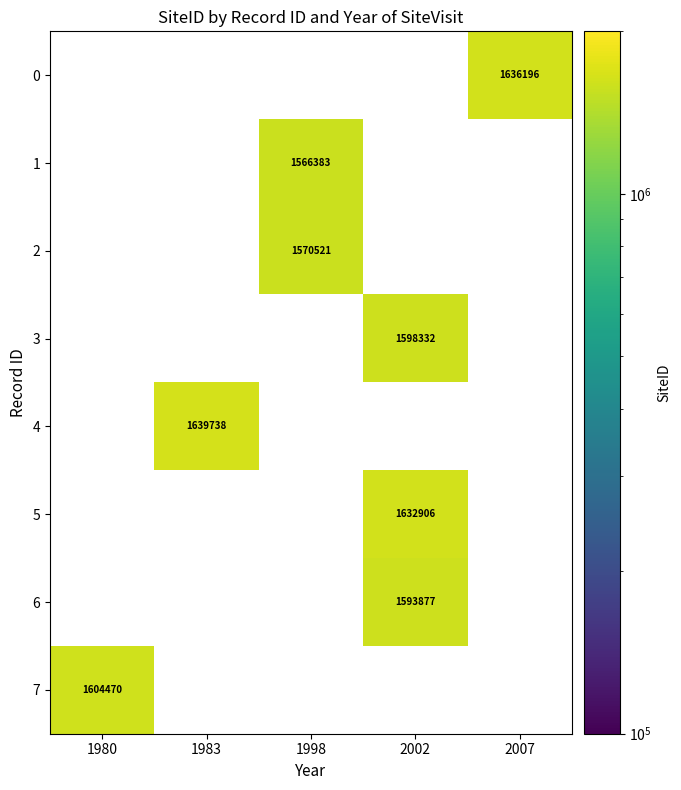

The 0 series shows 2161847 at 2007. True or false?

False